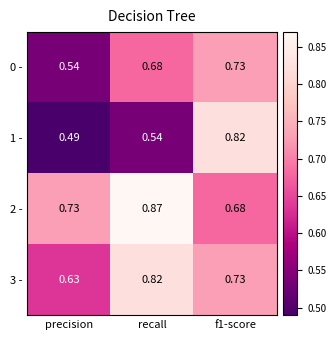

At which category does the chart reach its peak across all series?

recall